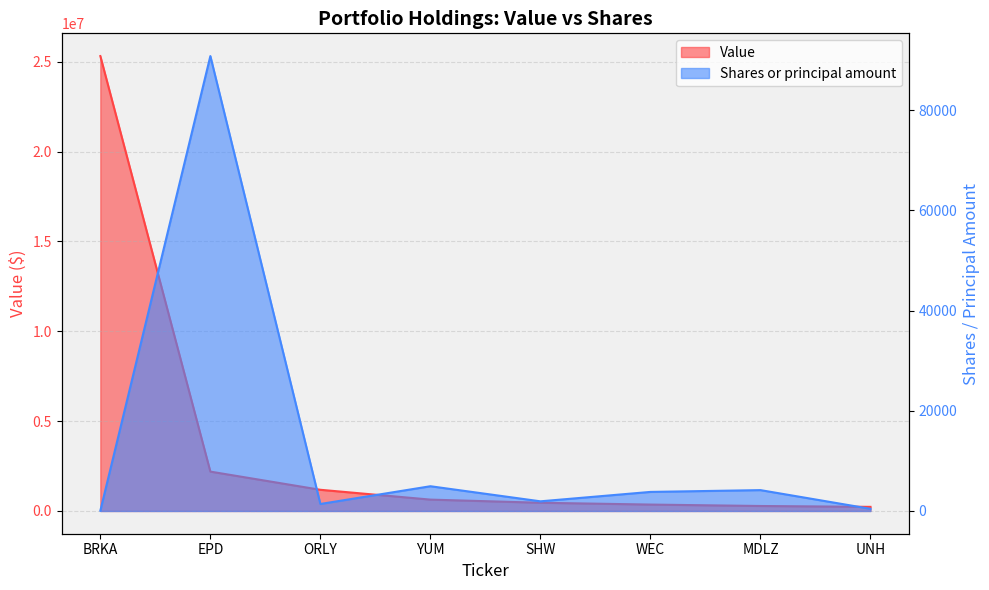

What is the difference between the maximum and minimum values in the Value series?

25081354